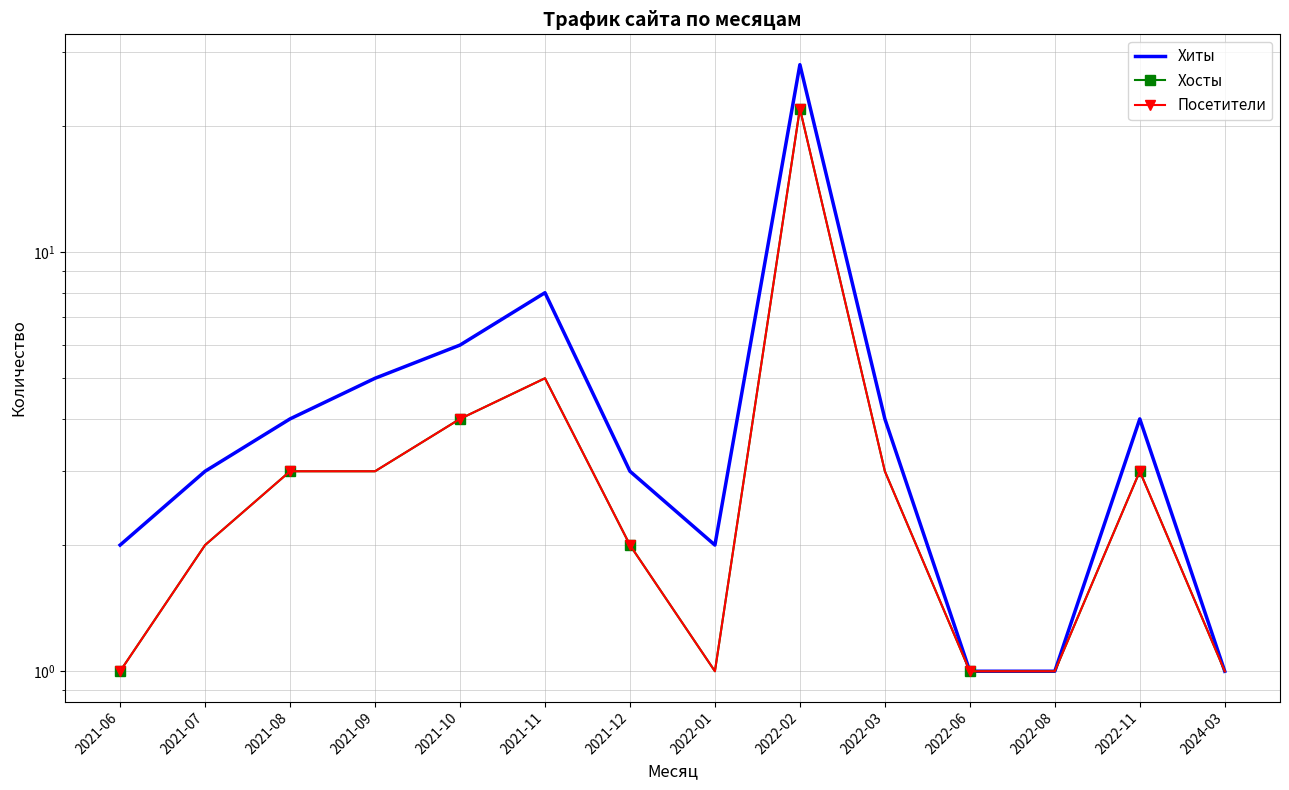

List the labels in order of Хиты value, largest first.

2022-02, 2021-11, 2021-10, 2021-09, 2021-08, 2022-03, 2022-11, 2021-07, 2021-12, 2021-06, 2022-01, 2022-06, 2022-08, 2024-03